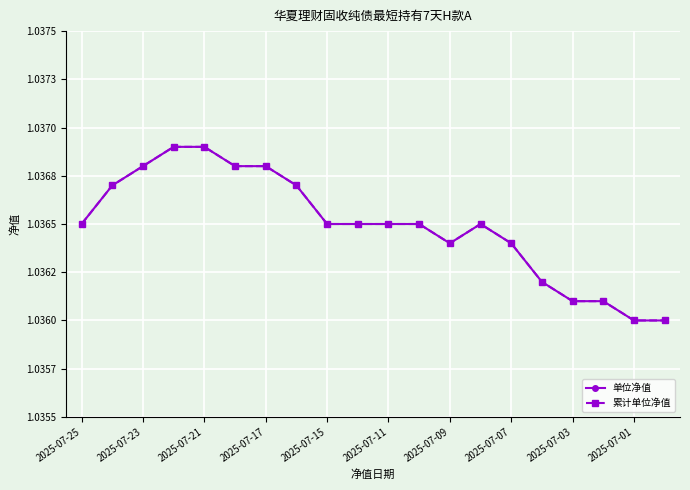

Does the chart have visible grid lines?

Yes